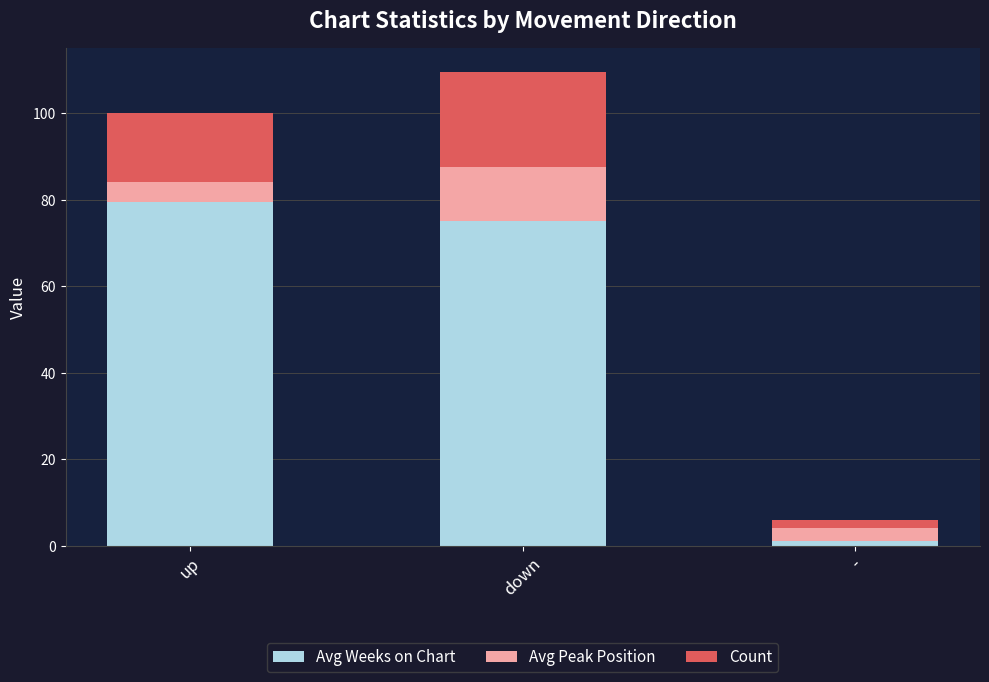

What is the difference between the maximum and minimum values in the Avg Weeks on Chart series?

78.5